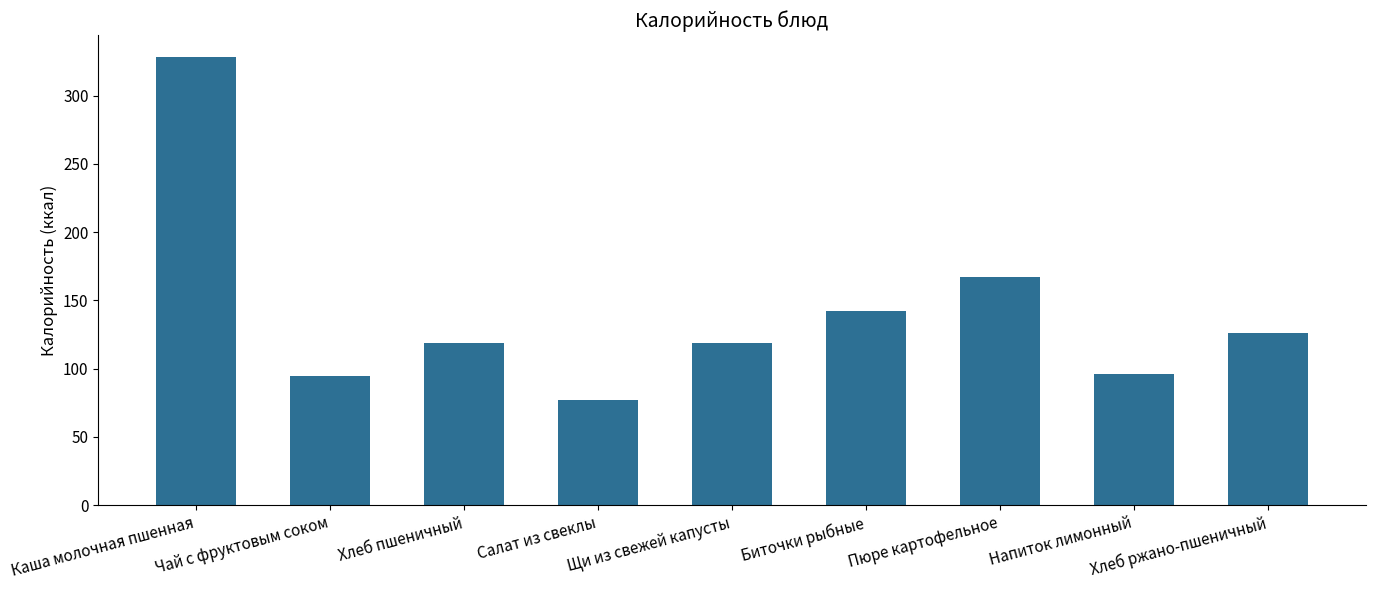

Where does the data first go above 119?

Каша молочная пшенная